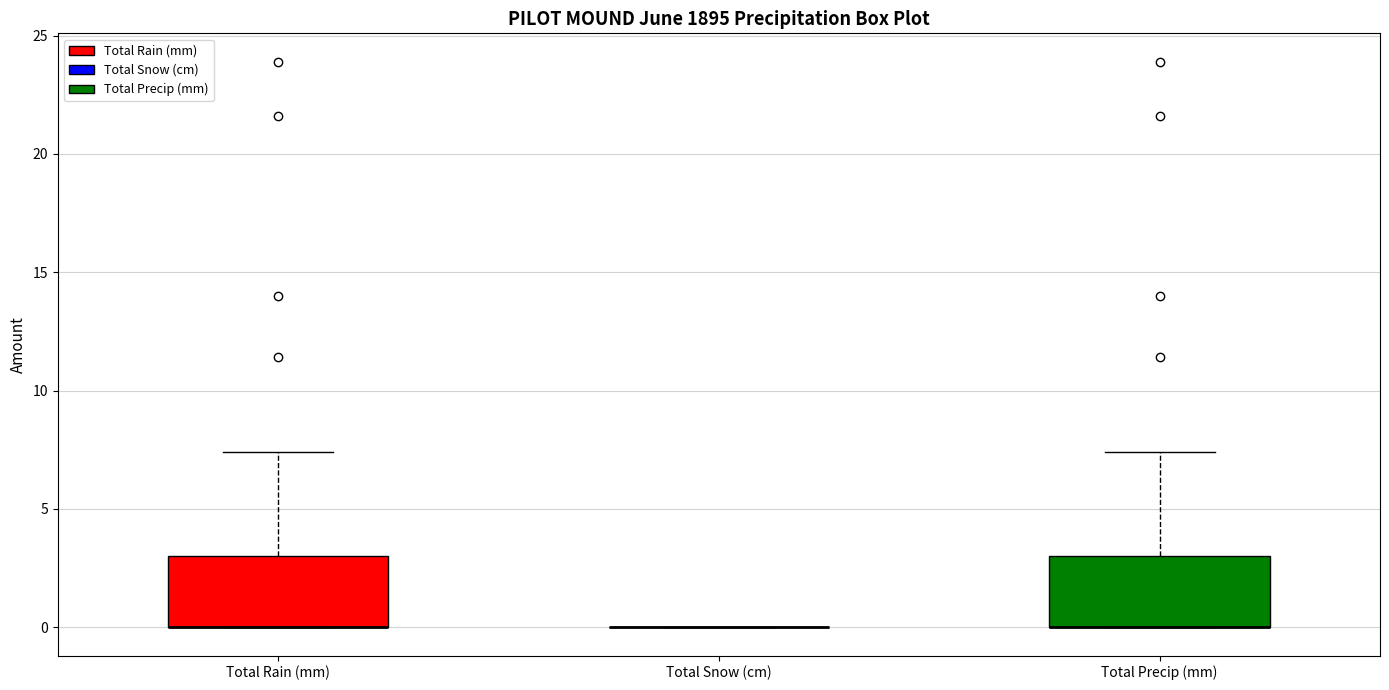

Reading left to right, read every box against the y-axis: the position of its median line, the range the box covers, and the ends of its whiskers. The values are not printed on the chart, so give them approximately, as read against the axis.

Total Rain (mm): median 0.0 (drawn on the box's lower edge), box 0.0 to 3.0, whiskers 0.0 to 7.5
Total Snow (cm): box collapsed to a line at 0.0, whiskers 0.0 to 0.0
Total Precip (mm): median 0.0 (drawn on the box's lower edge), box 0.0 to 3.0, whiskers 0.0 to 7.5